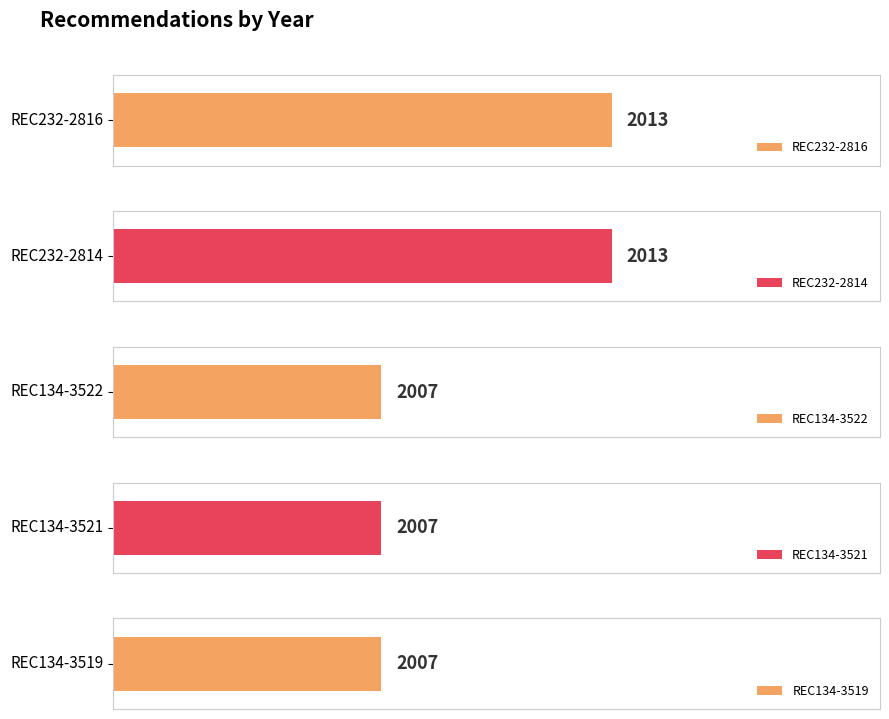

Count the values in the range 2007 to 2013.

5